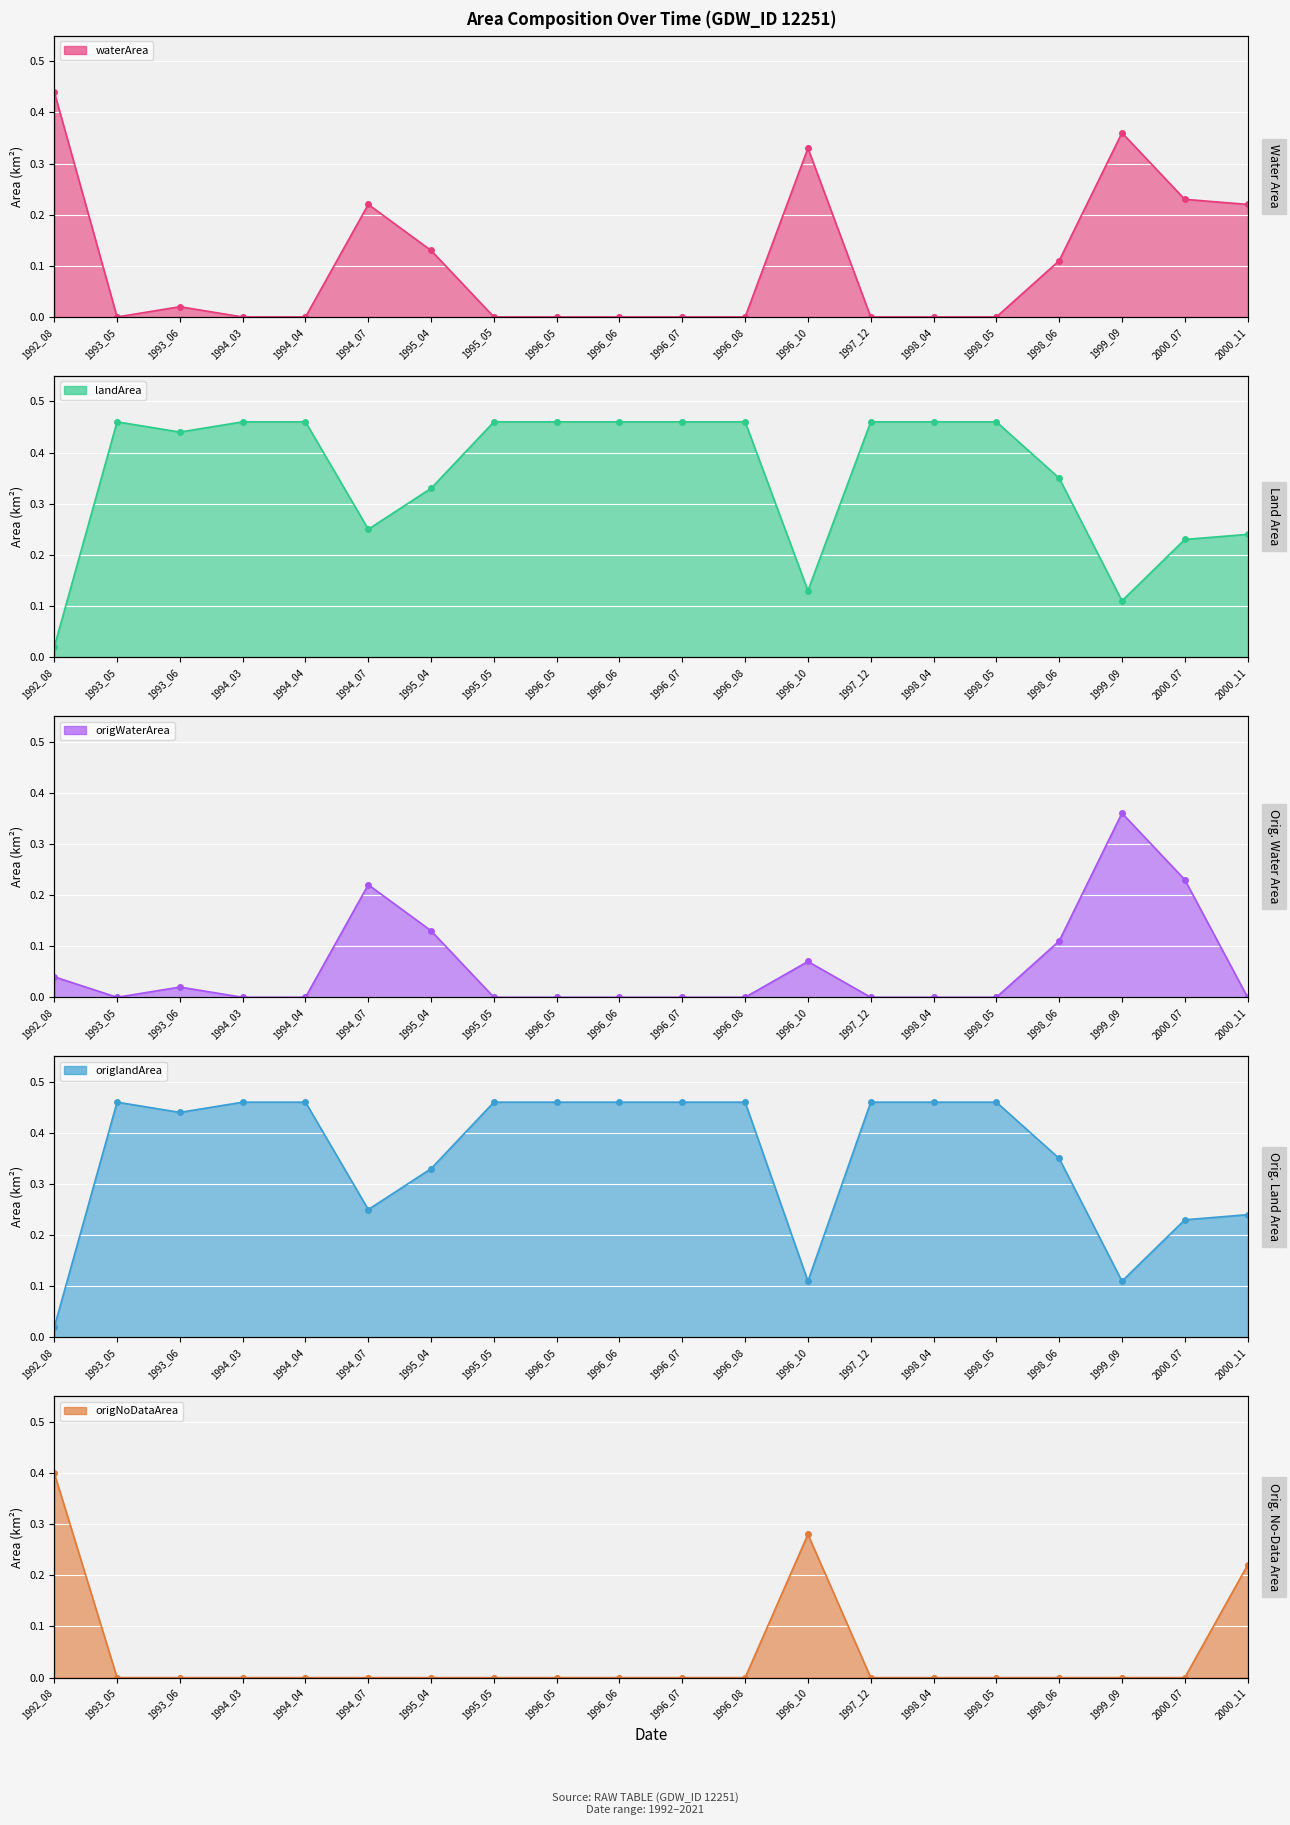

How many lines are shown in the chart?

5